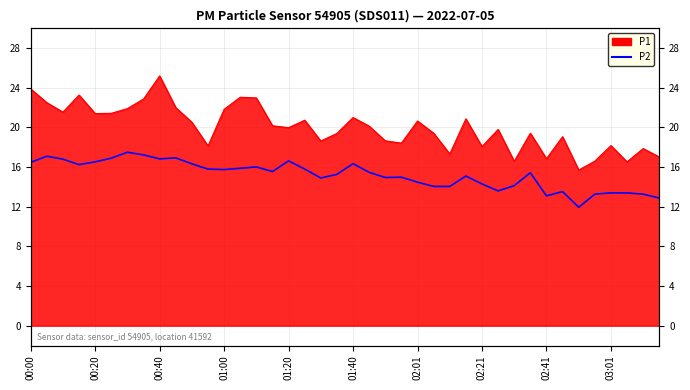

Does the chart display data point markers on the line(s)?

No